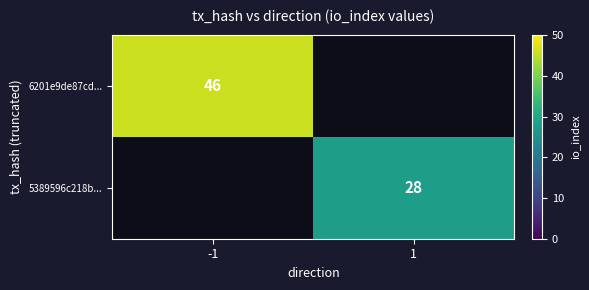

Is it true that 5389596c218b... equals 13 at 1?

False